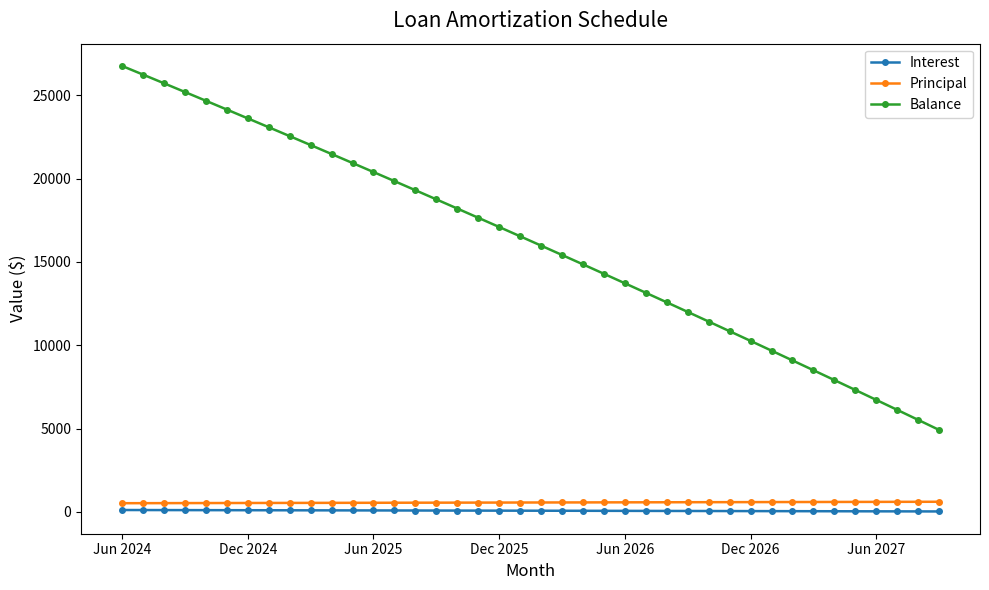

True or false: Principal and Interest cross at least once.

False